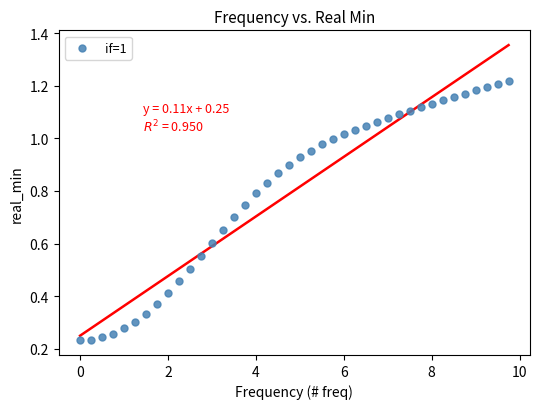

What is the range of X values (max minus min)?

9.8